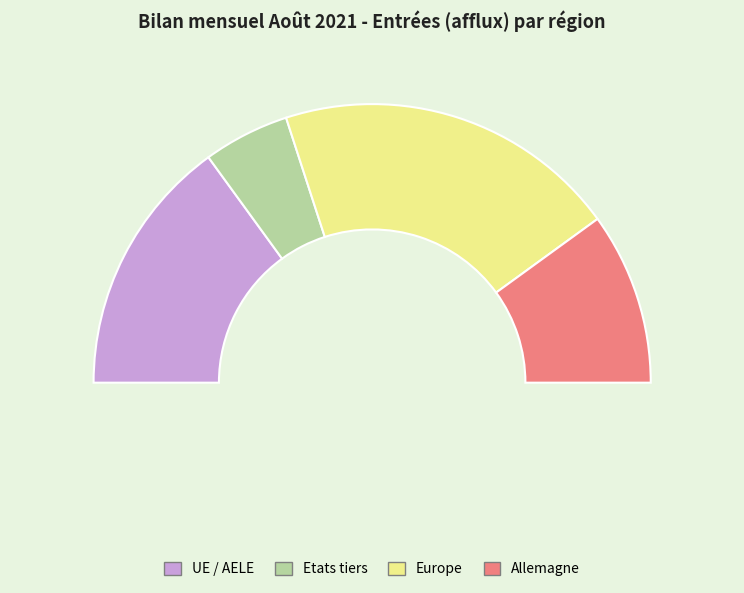

What percentage is the Allemagne slice, to the nearest percent?

20%